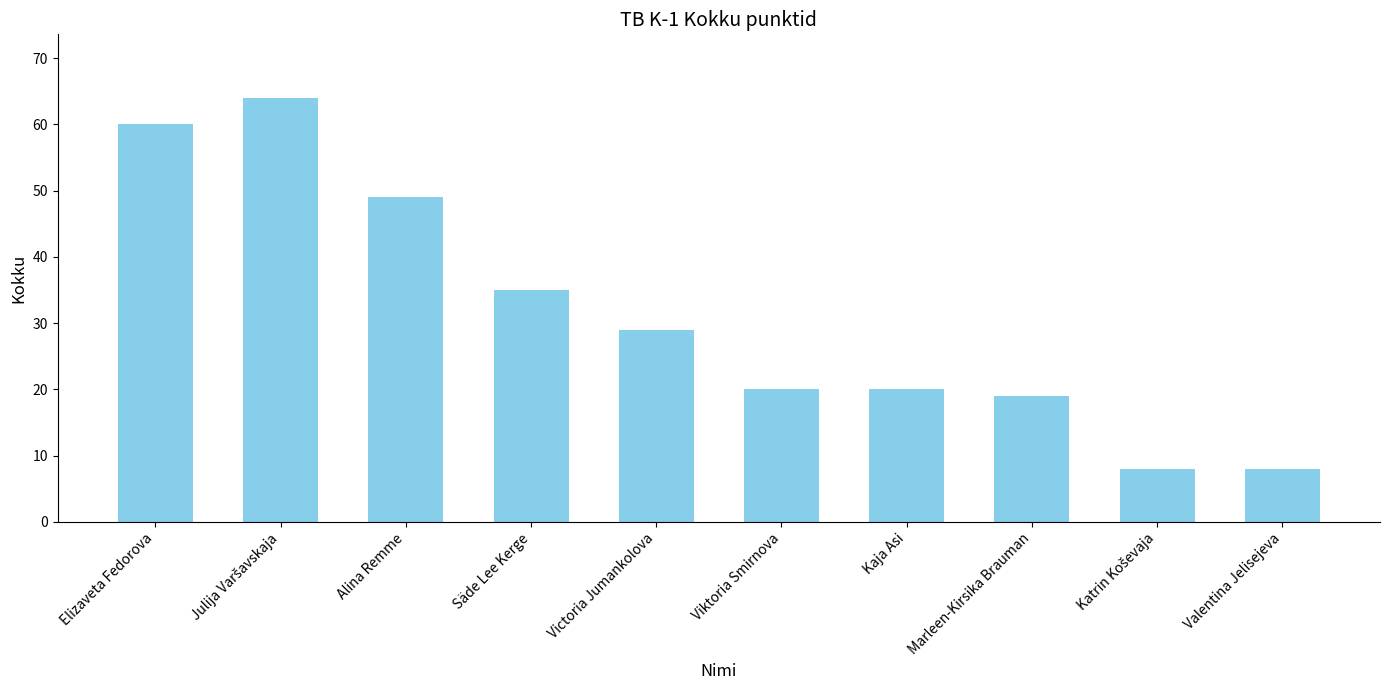

What is the value of the 8th bar from the left?

19